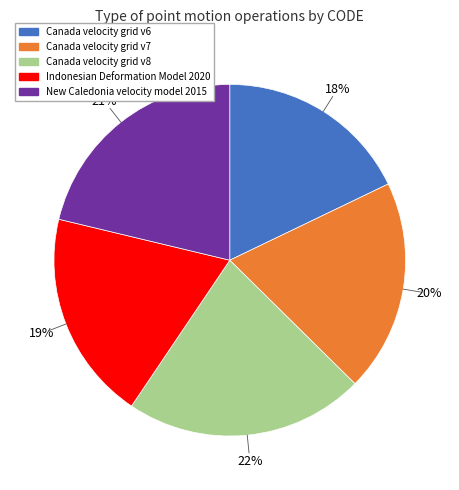

To the nearest percent, what is the average slice percentage?

20%